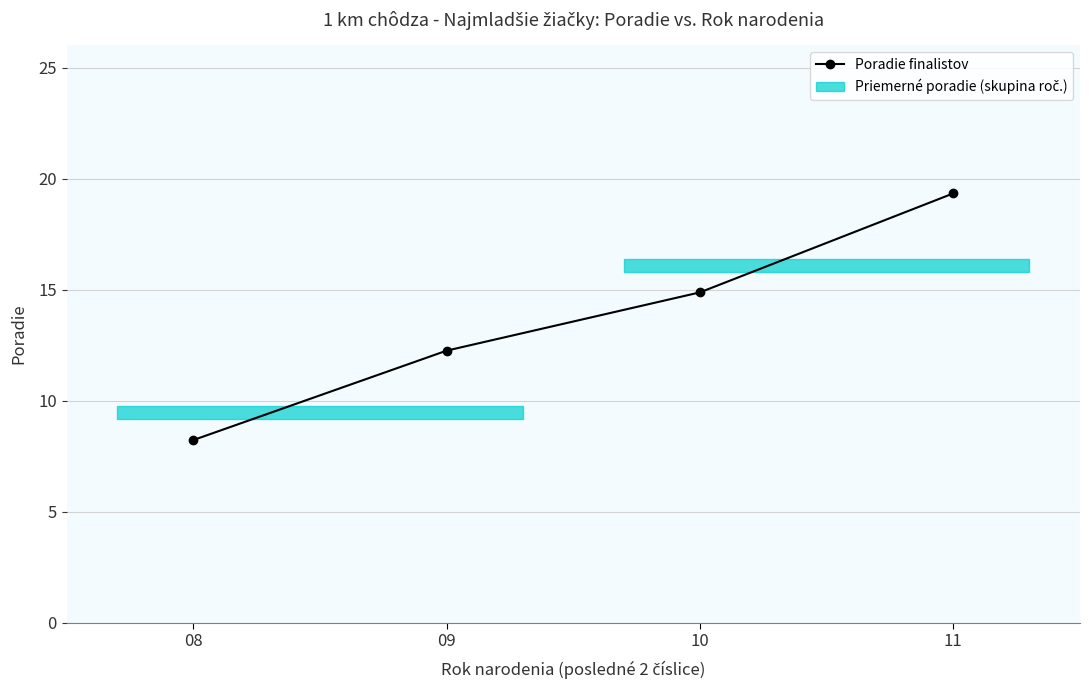

Rank the categories by value from highest to lowest.

11, 10, 09, 08